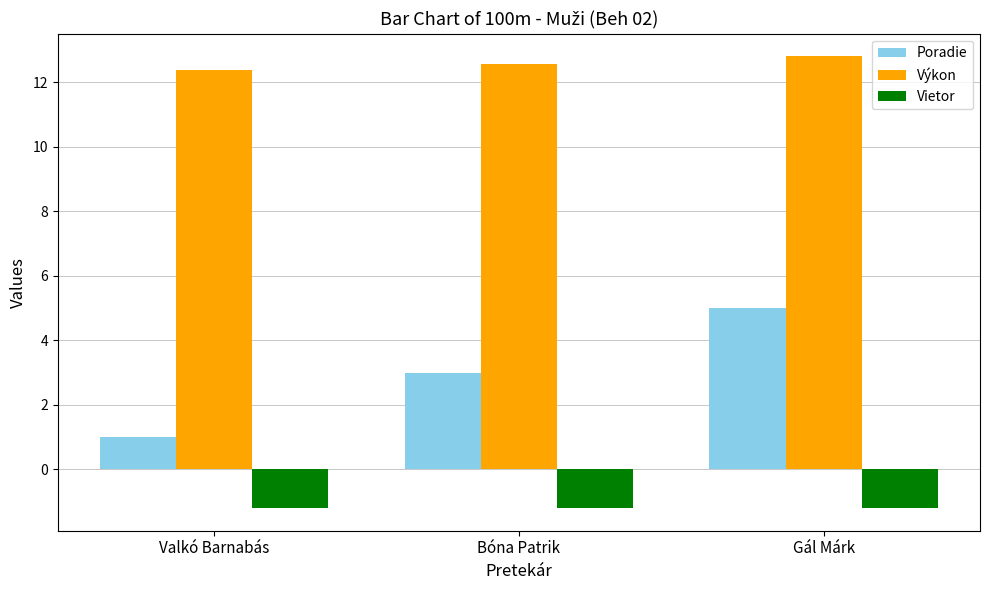

Rank the series by their maximum value, from highest to lowest.

Výkon, Poradie, Vietor